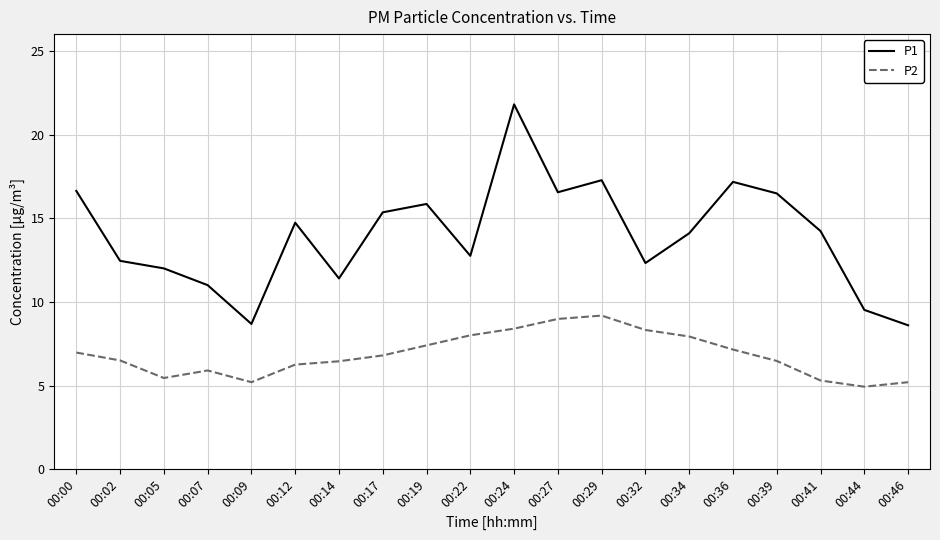

True or false: P2 has a value of 8.4 at 00:24.

True